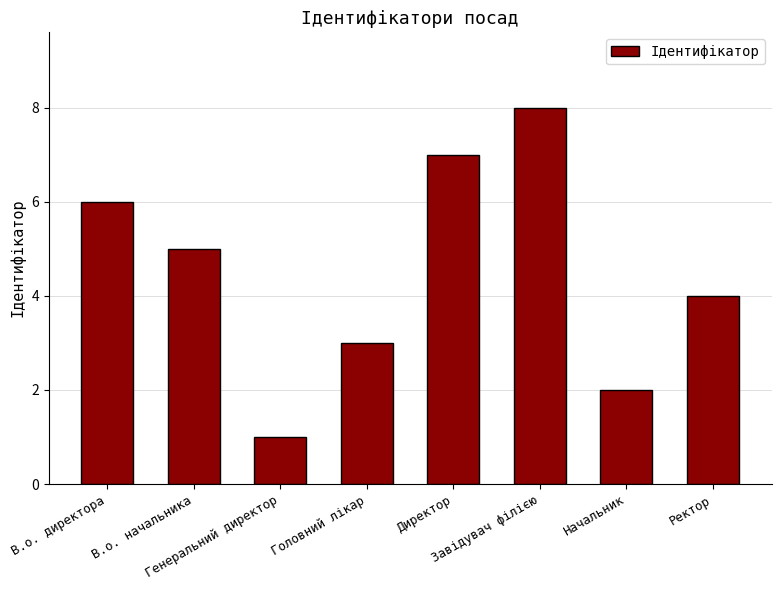

How many values are between 3 and 7?

5